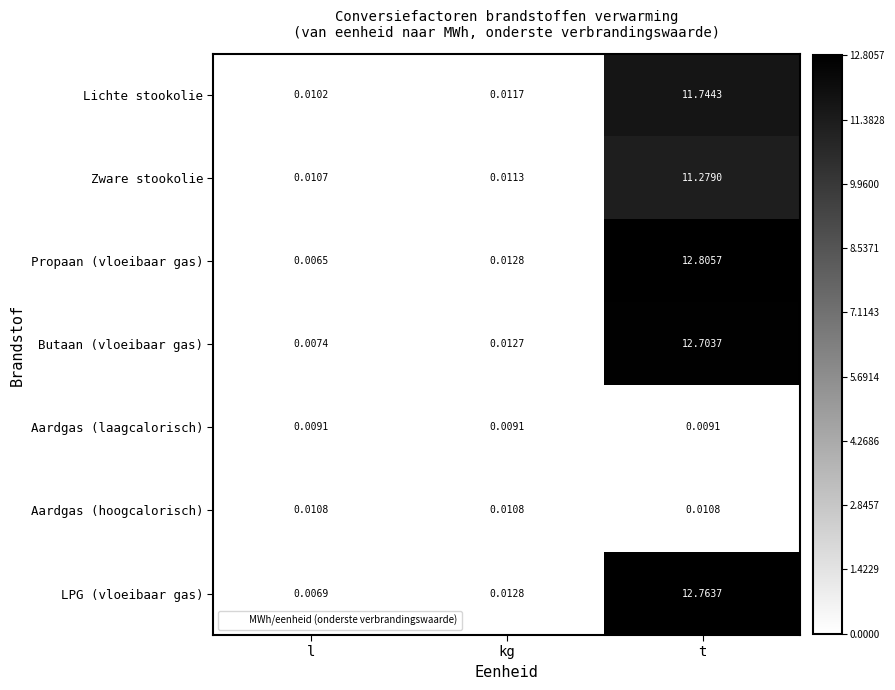

Which label corresponds to the largest value in the chart?

t